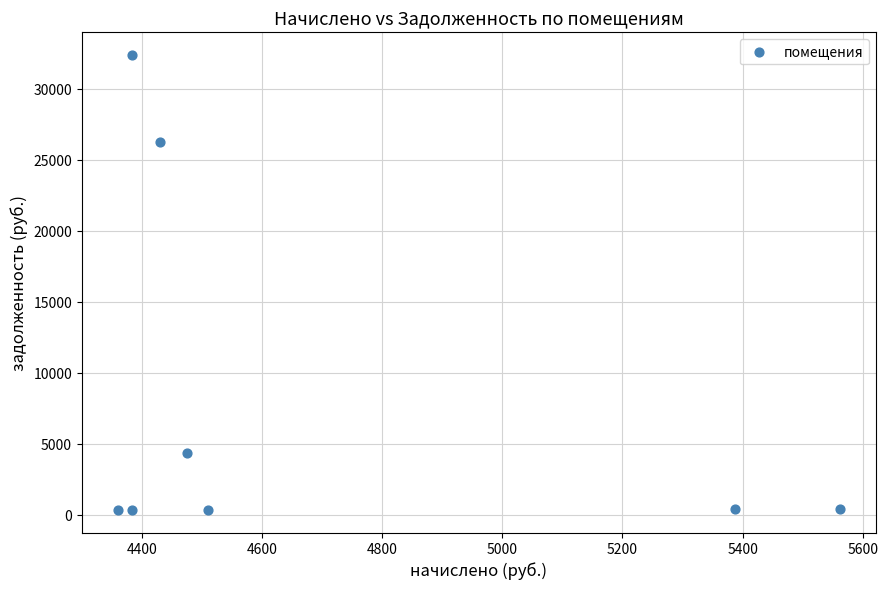

What is the range of Y values (max minus min)?

32040.3